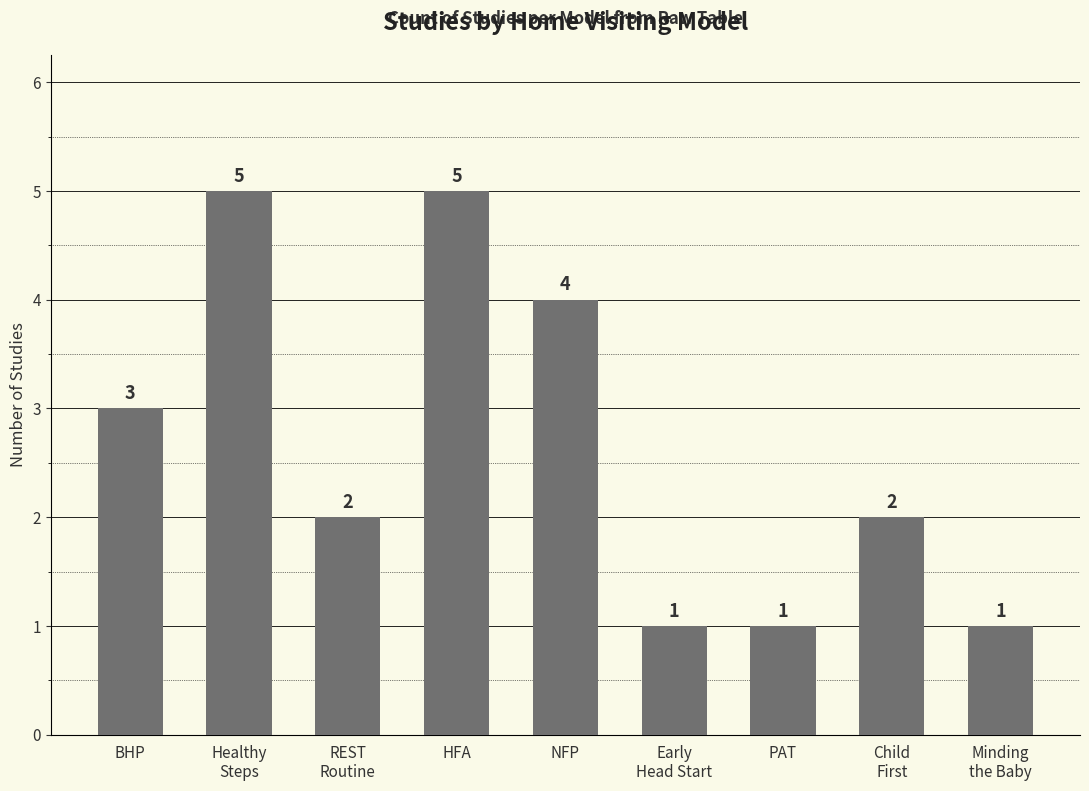

What is the change in value from BHP to Minding
the Baby?

-2